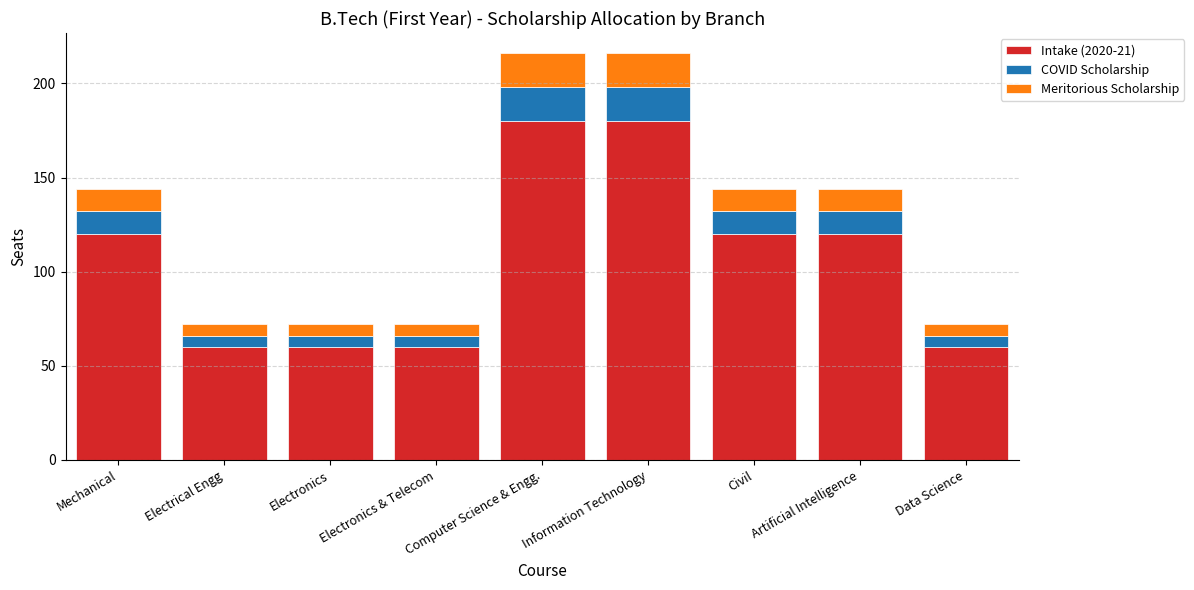

What is the minimum value for Intake (2020-21)?

60